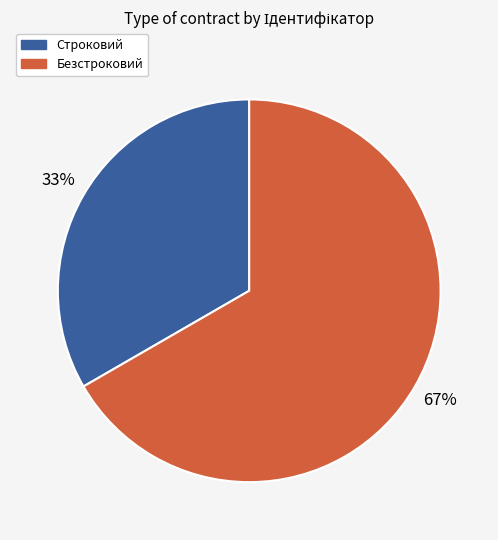

To the nearest percent, what is the average slice percentage?

50%